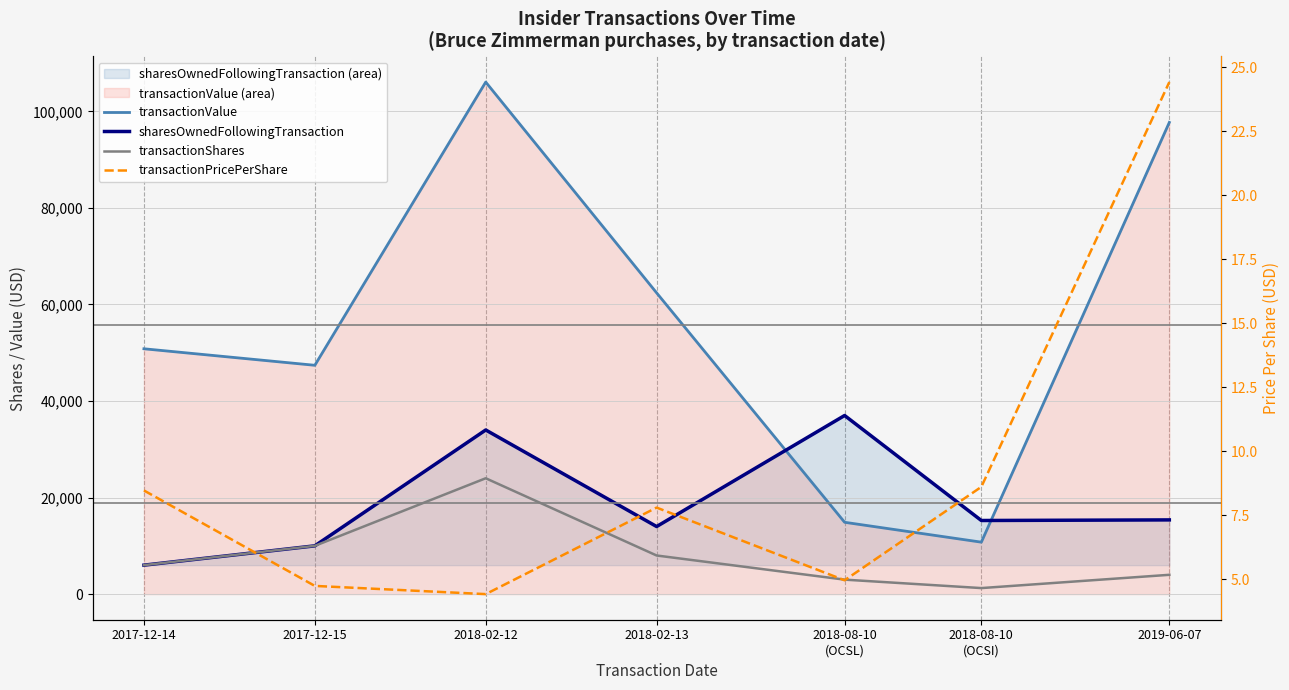

What is the difference between the second highest and minimum values in the transactionValue series?

86947.0